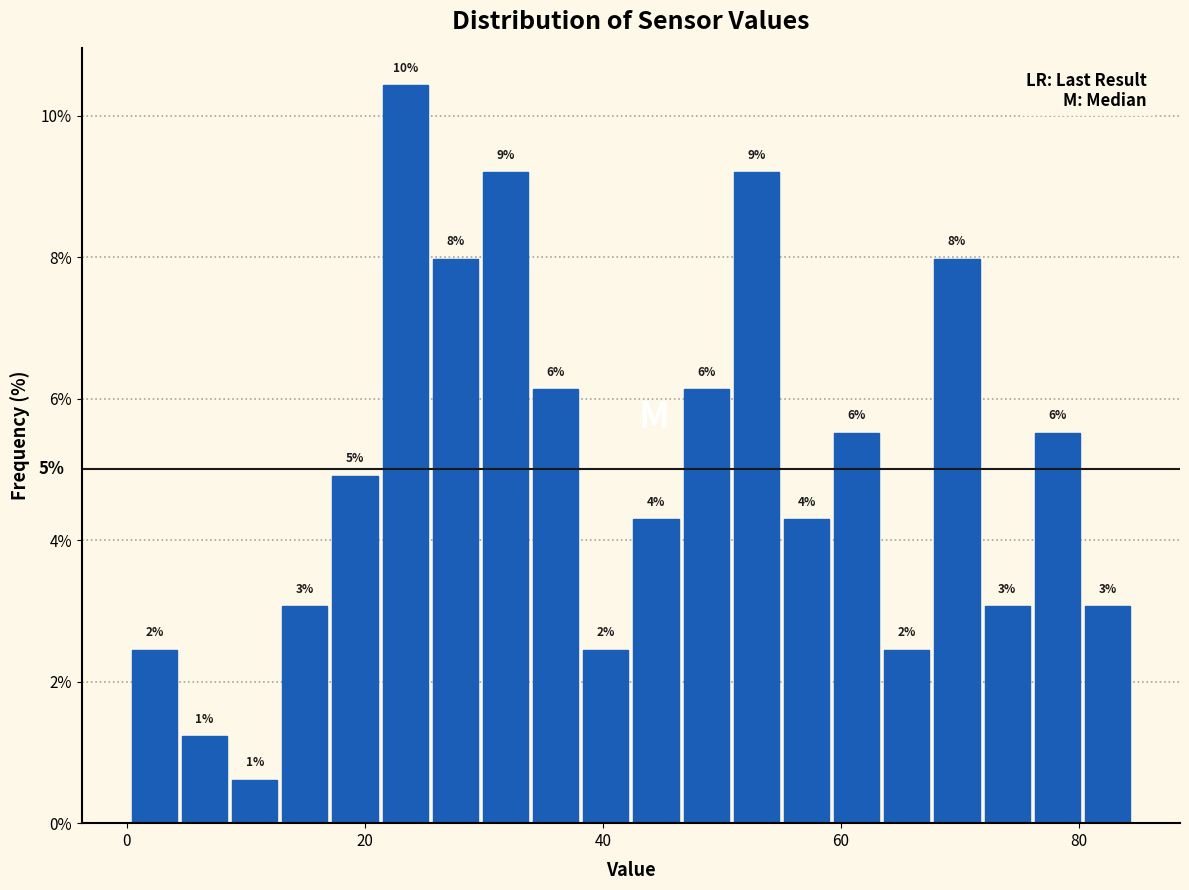

Around what value on the x-axis is the tallest bar? Give the approximate position of its centre, as read against the axis.

24